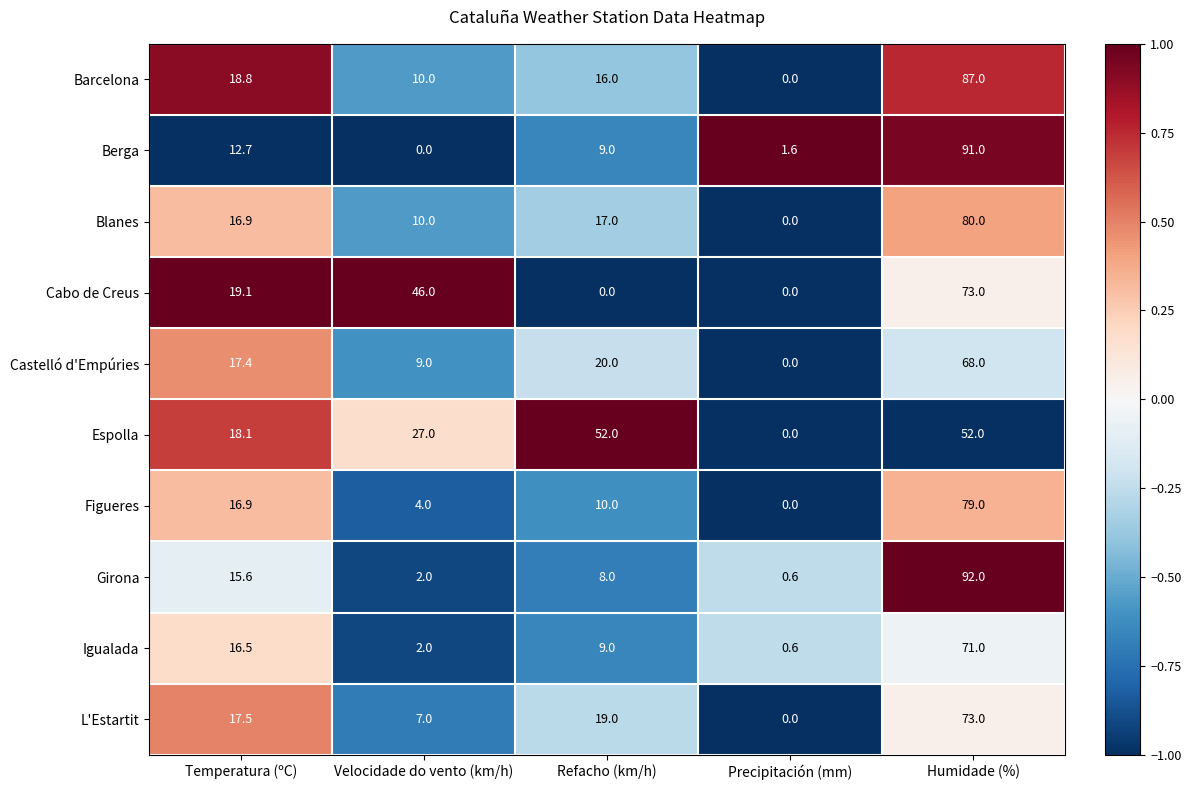

At which label does Igualada reach its peak?

Humidade (%)